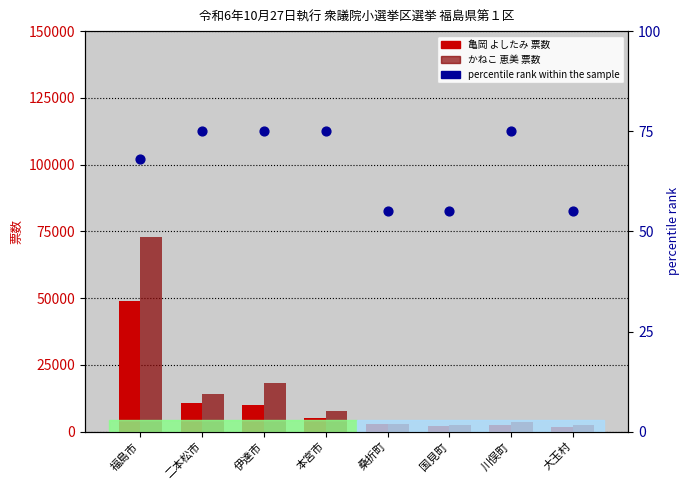

What are all the series names shown in the legend?

亀岡 よしたみ (票数), かねこ 恵美 (票数), percentile rank within the sample